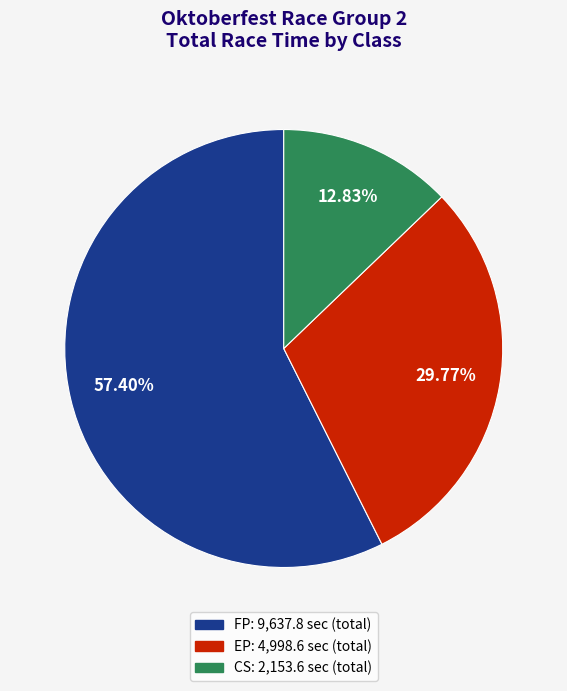

Does any single category account for the majority?

Yes